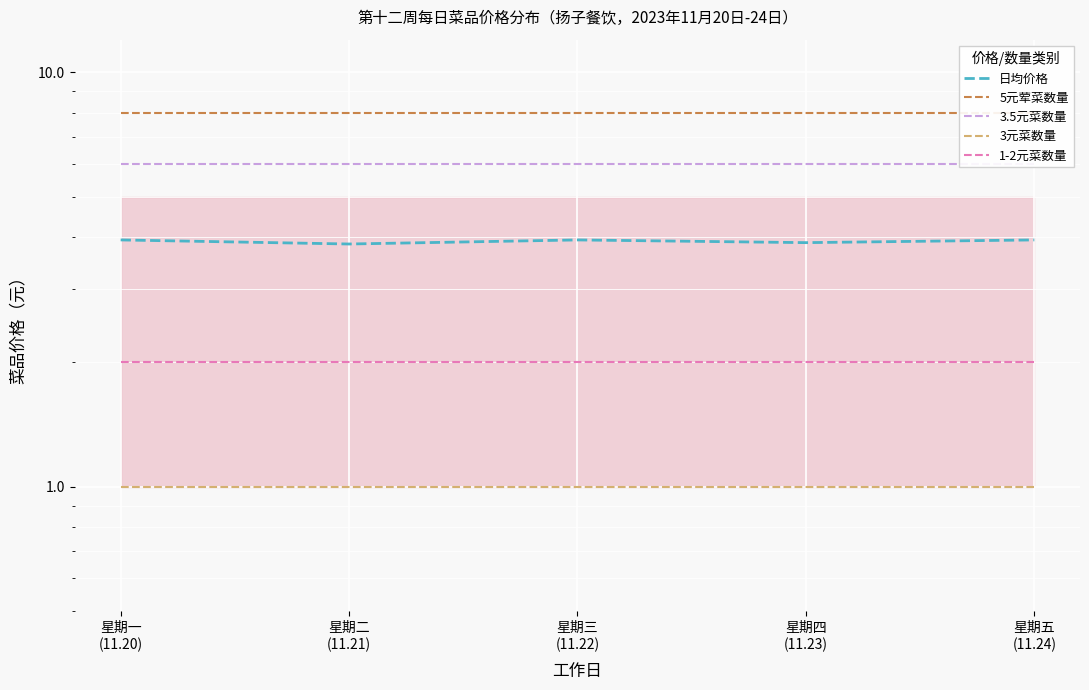

True or false: 3.5元菜数量 and 1-2元菜数量 intersect in this chart.

False